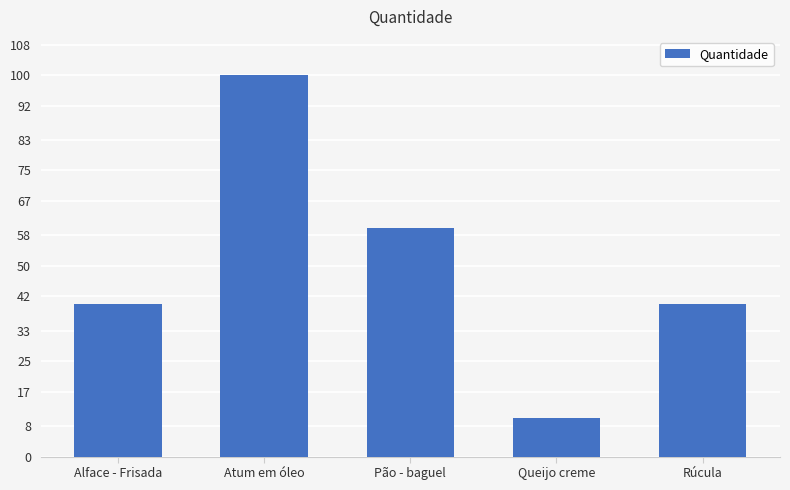

The value at Pão - baguel is 42. True or false?

False